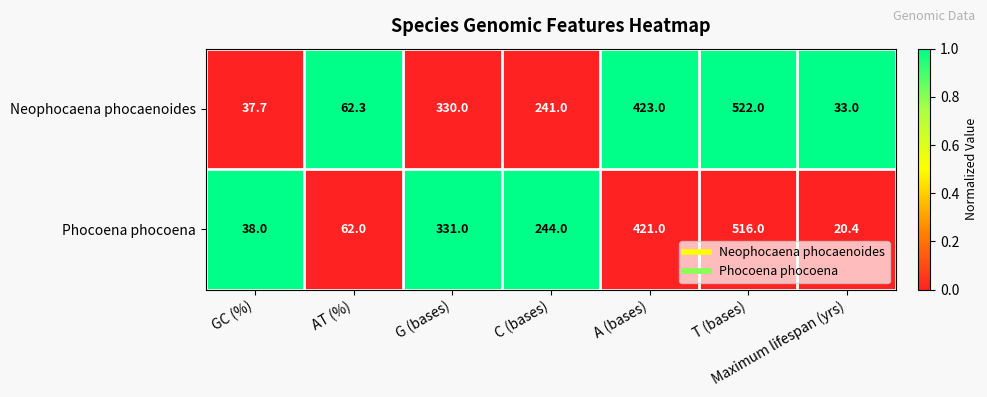

At Maximum lifespan (yrs), list the series in order from largest to smallest.

Neophocaena phocaenoides, Phocoena phocoena